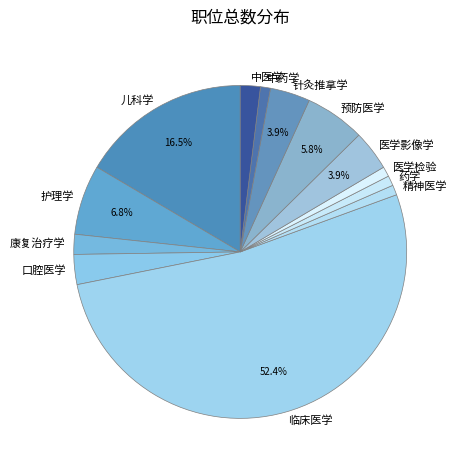

Do 中药学 and 临床医学 together represent more than half of the pie?

Yes